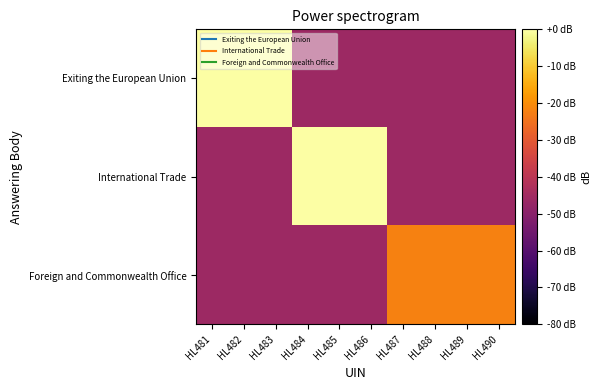

Count the number of data series in this chart.

3